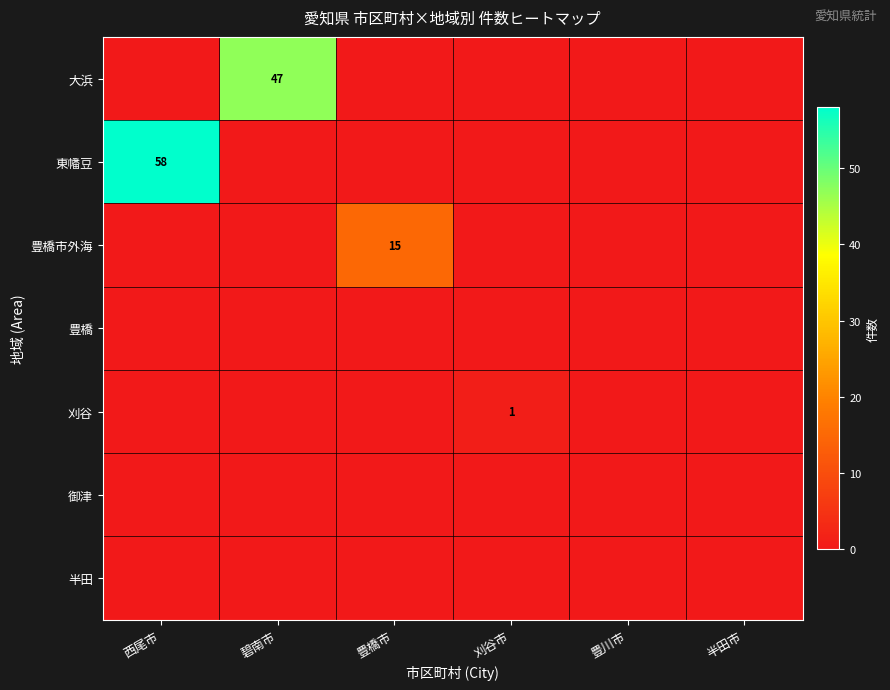

The value of 東幡豆 at 西尾市 is 58. True or false?

True